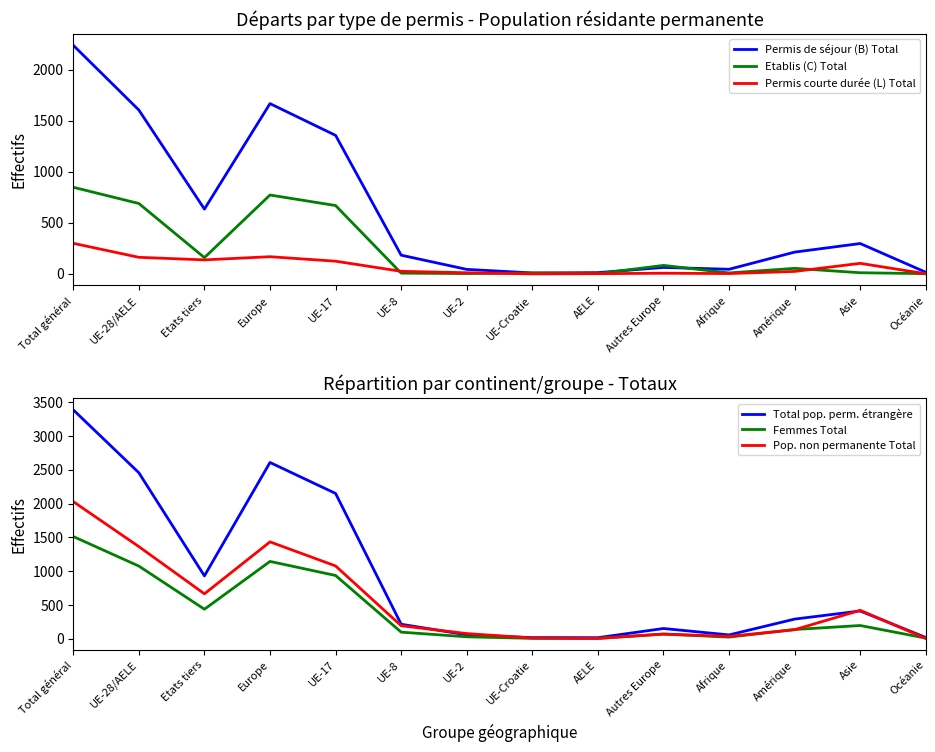

What is the difference between the second highest and minimum values in the Femmes Total series?

1138